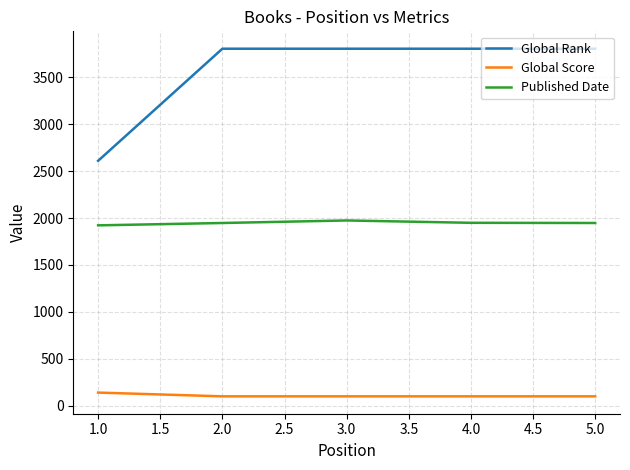

The value of Published Date at 1.0 is 1922. True or false?

True